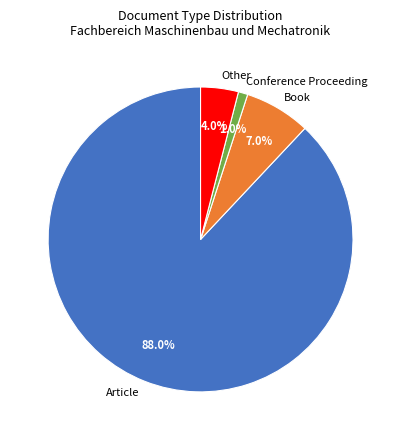

To the nearest percent, what portion does Book represent?

7%